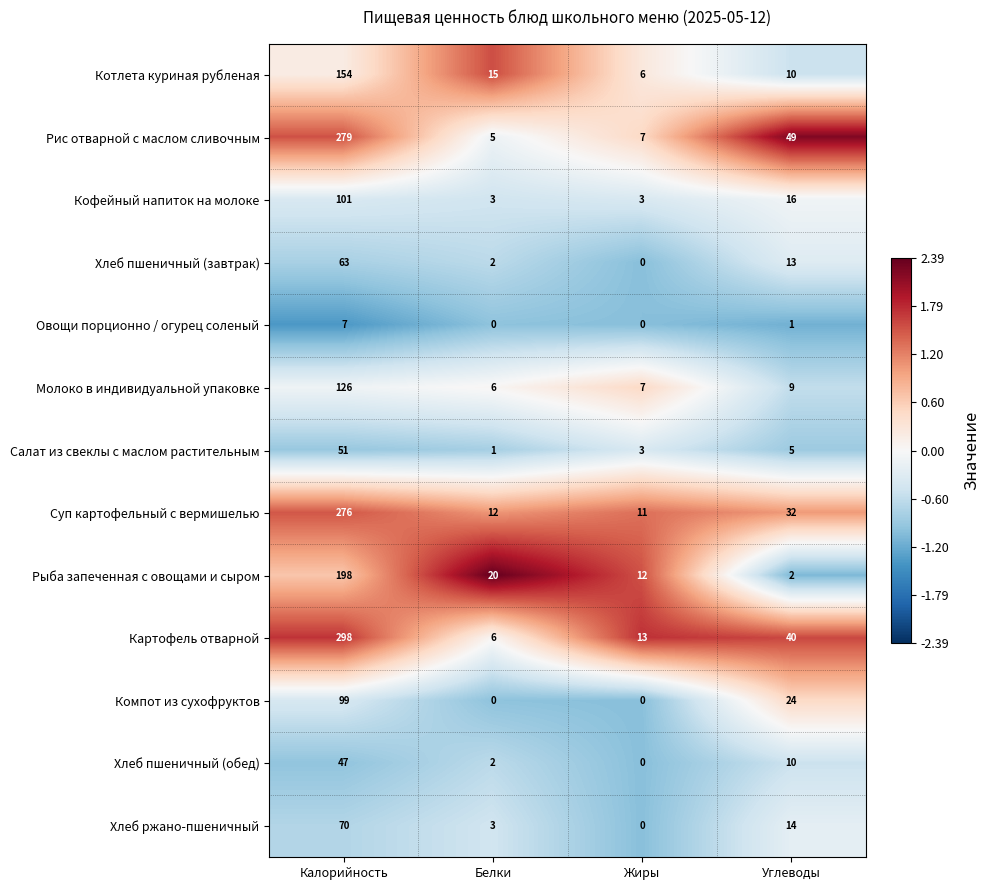

Between Калорийность and Жиры, which series saw the biggest shift?

Картофель отварной